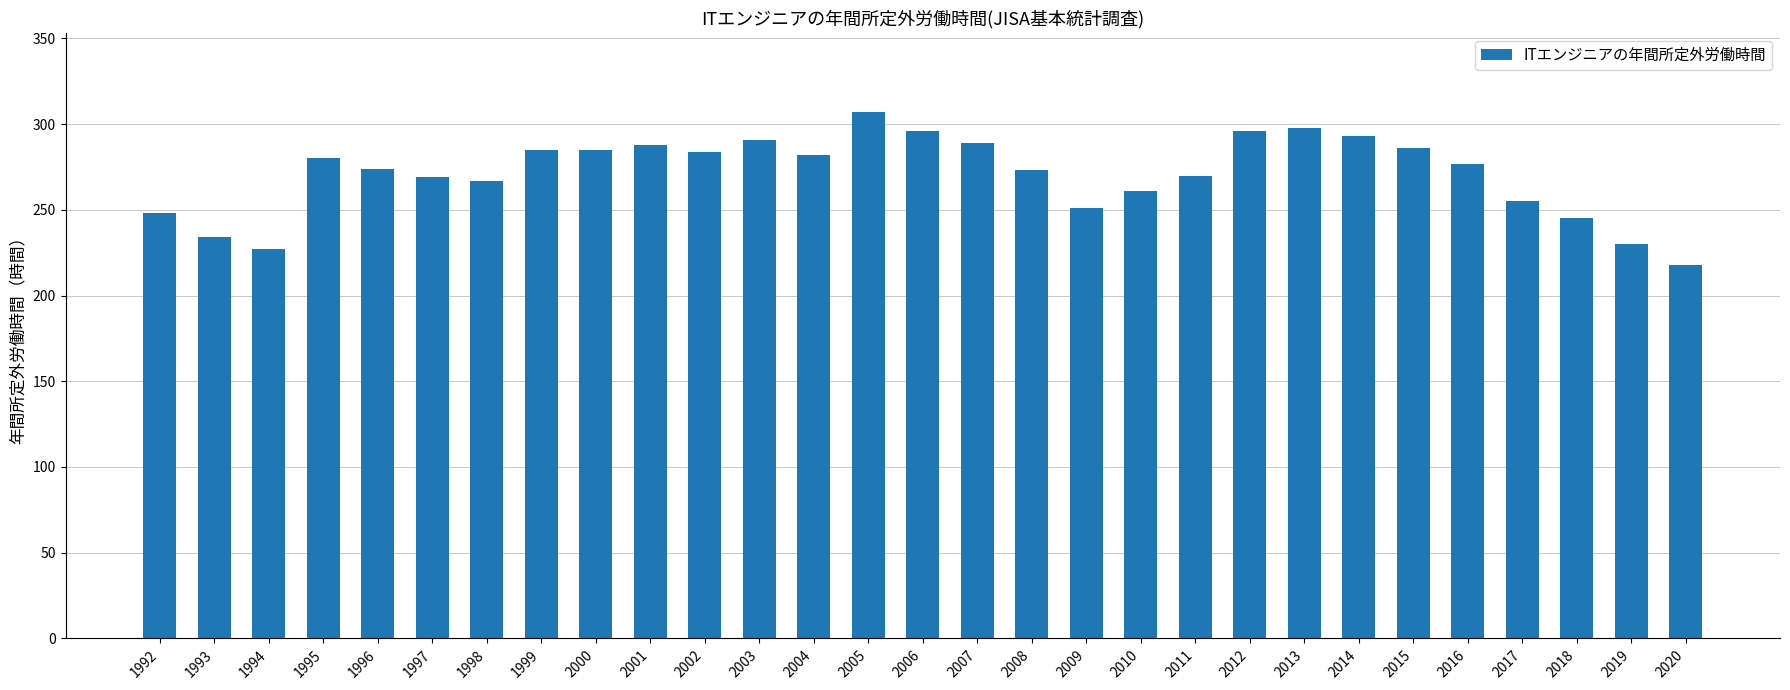

Which label corresponds to the largest value in the chart?

2005